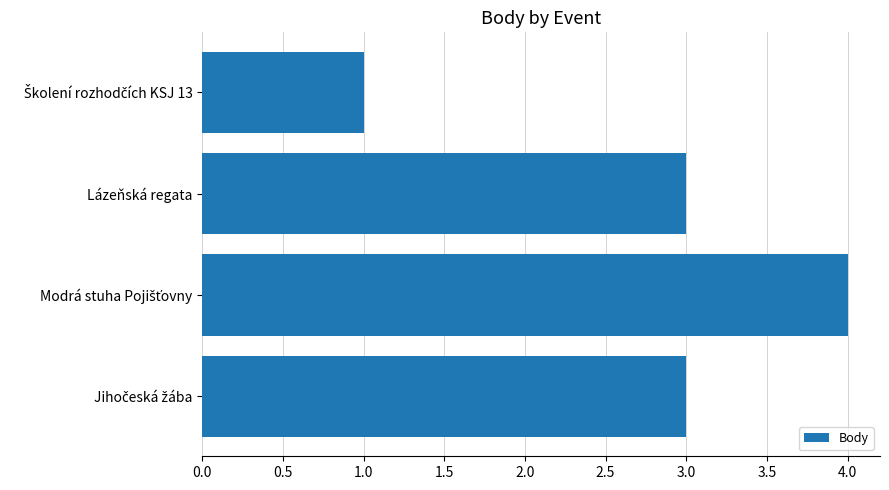

What position from the top is Lázeňská regata?

2